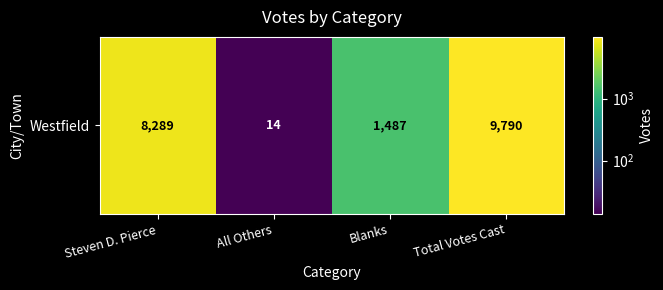

At which category does the chart reach its minimum across all series?

All Others